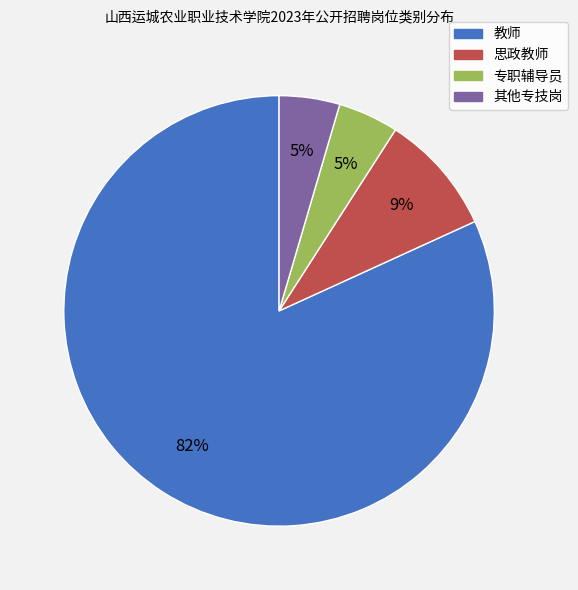

Combined, do 其他专技岗 and 专职辅导员 account for over 50%?

No